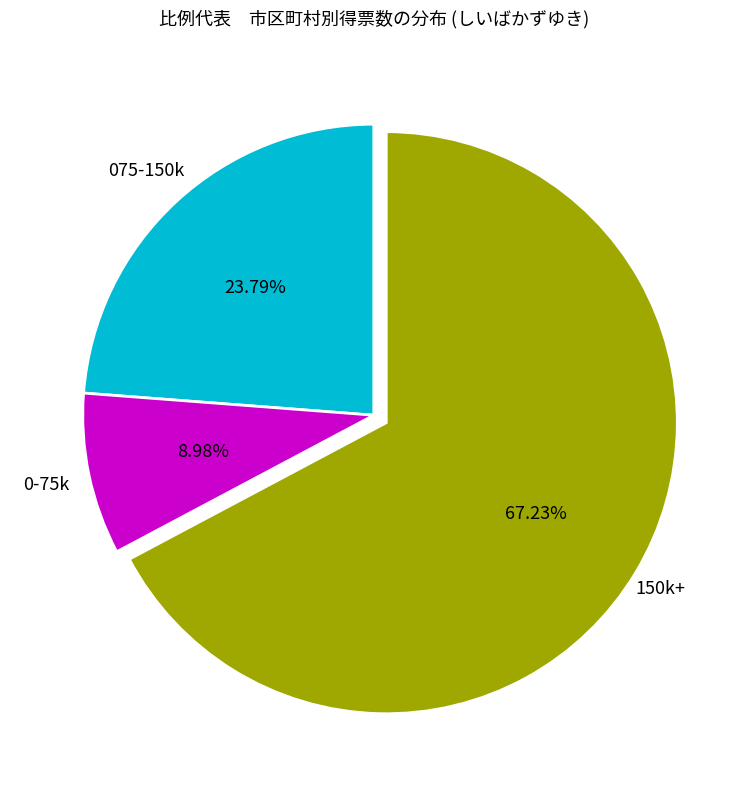

Does any single category account for the majority?

Yes